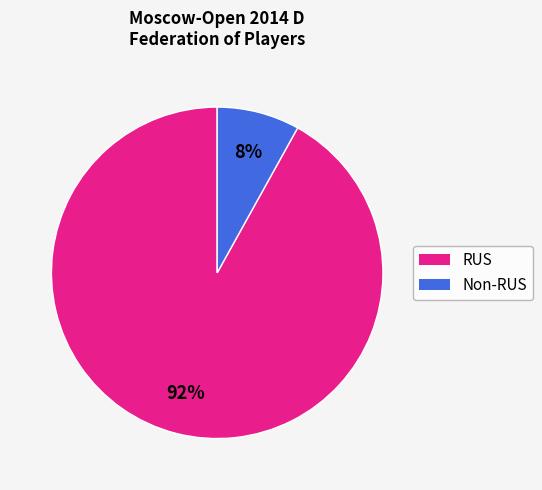

To the nearest percent, what is the average slice percentage?

50%